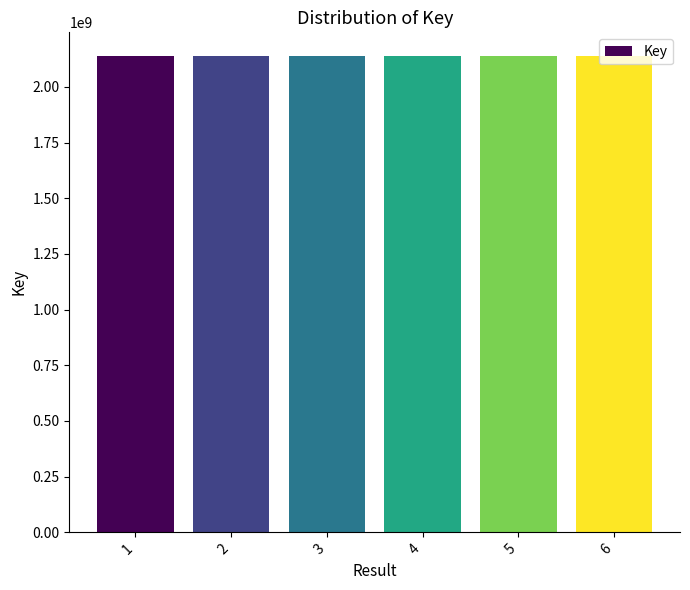

What is the difference between the maximum and minimum values?

15375